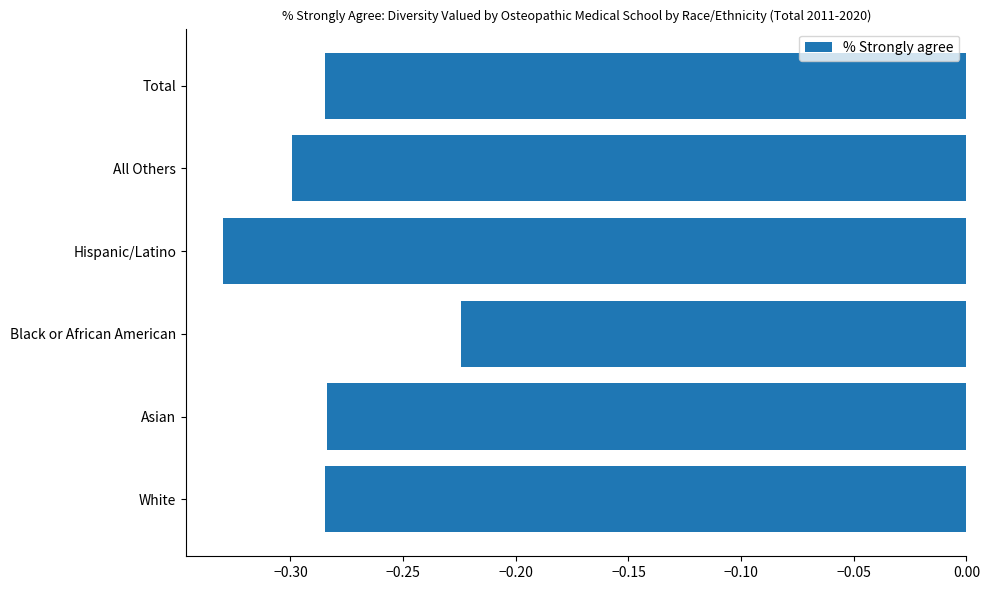

At which category does the chart reach its peak across all series?

Black or African American